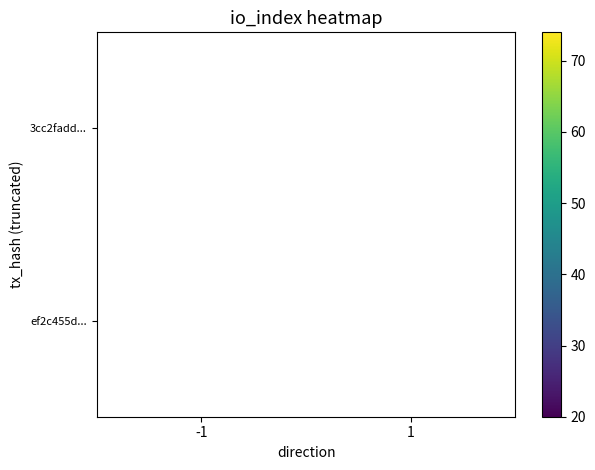

What is the greatest value displayed?

74.0